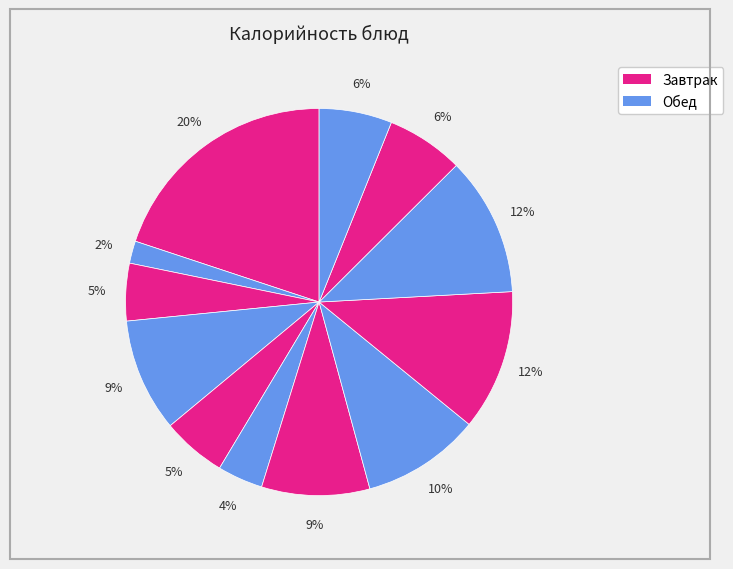

How many segments does this pie chart have?

12